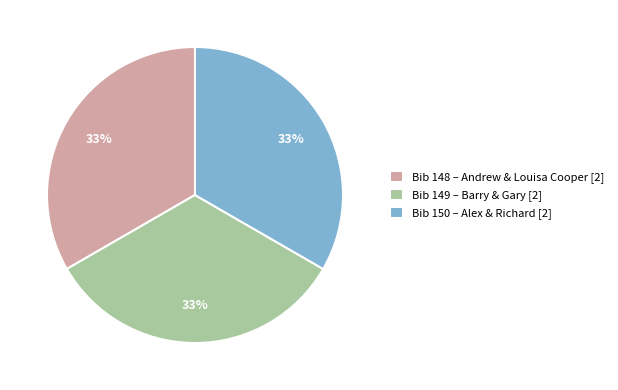

Approximately how many times larger is the value at Bib 149 – Barry & Gary [2] compared to Bib 148 – Andrew & Louisa Cooper [2]?

1.0